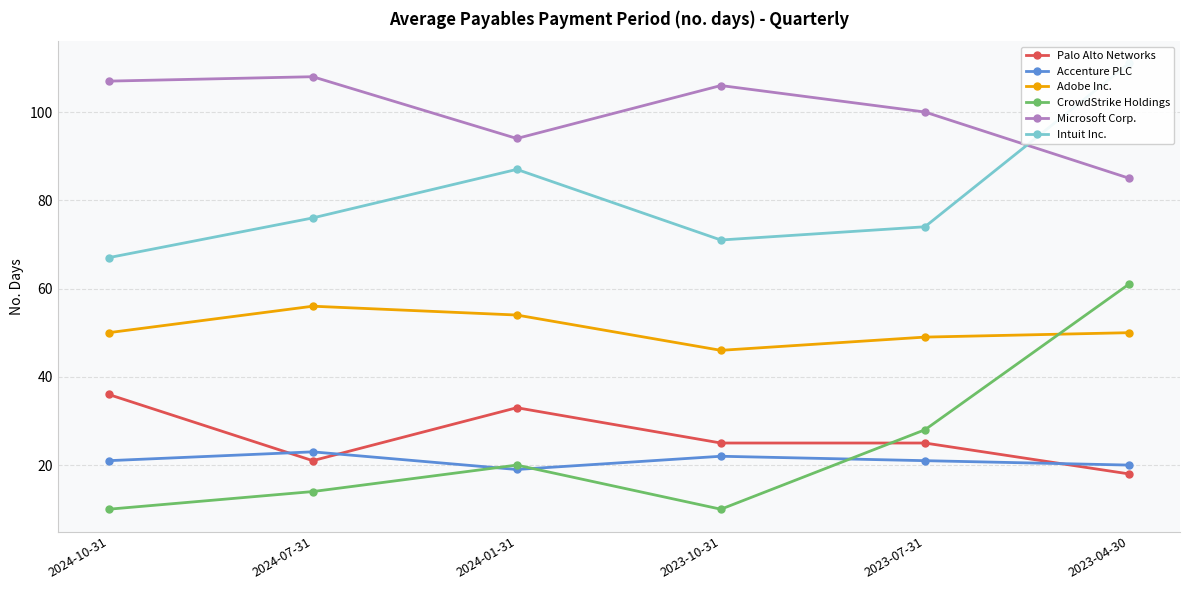

Which series changed the most between 2024-07-31 and 2023-04-30?

CrowdStrike Holdings